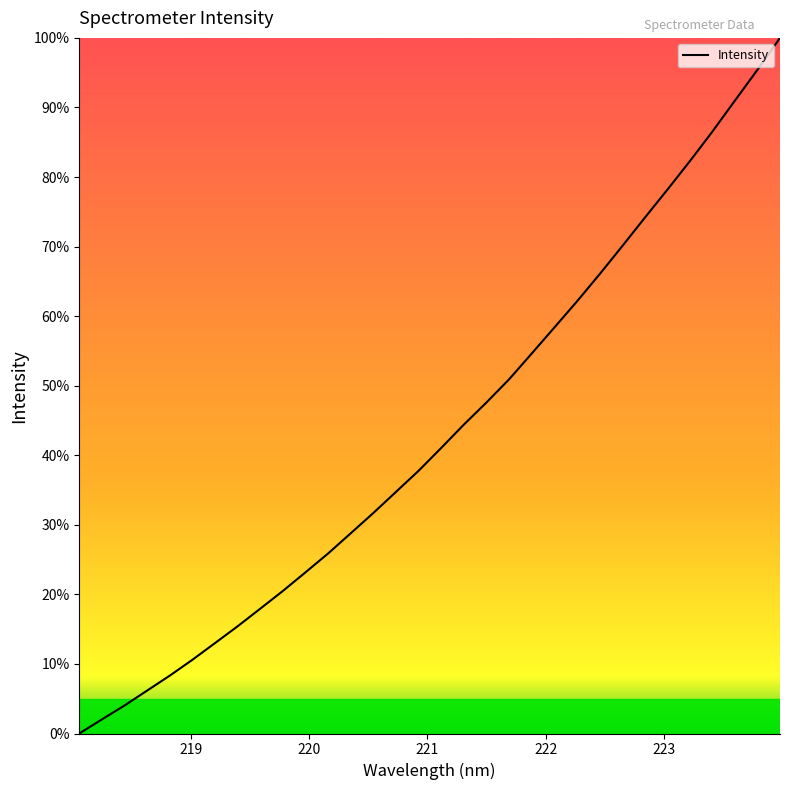

How many series are shown in this chart?

1